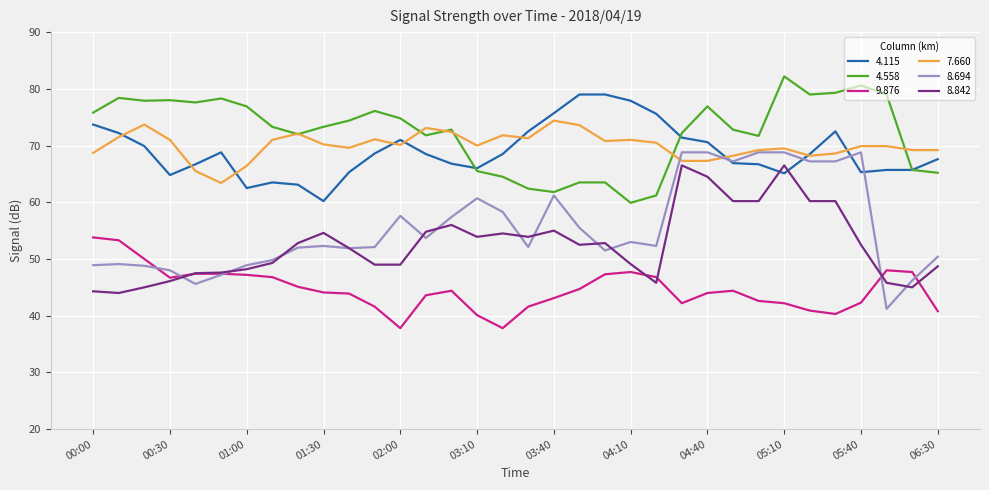

True or false: 4.558 and 9.876 cross at least once.

False